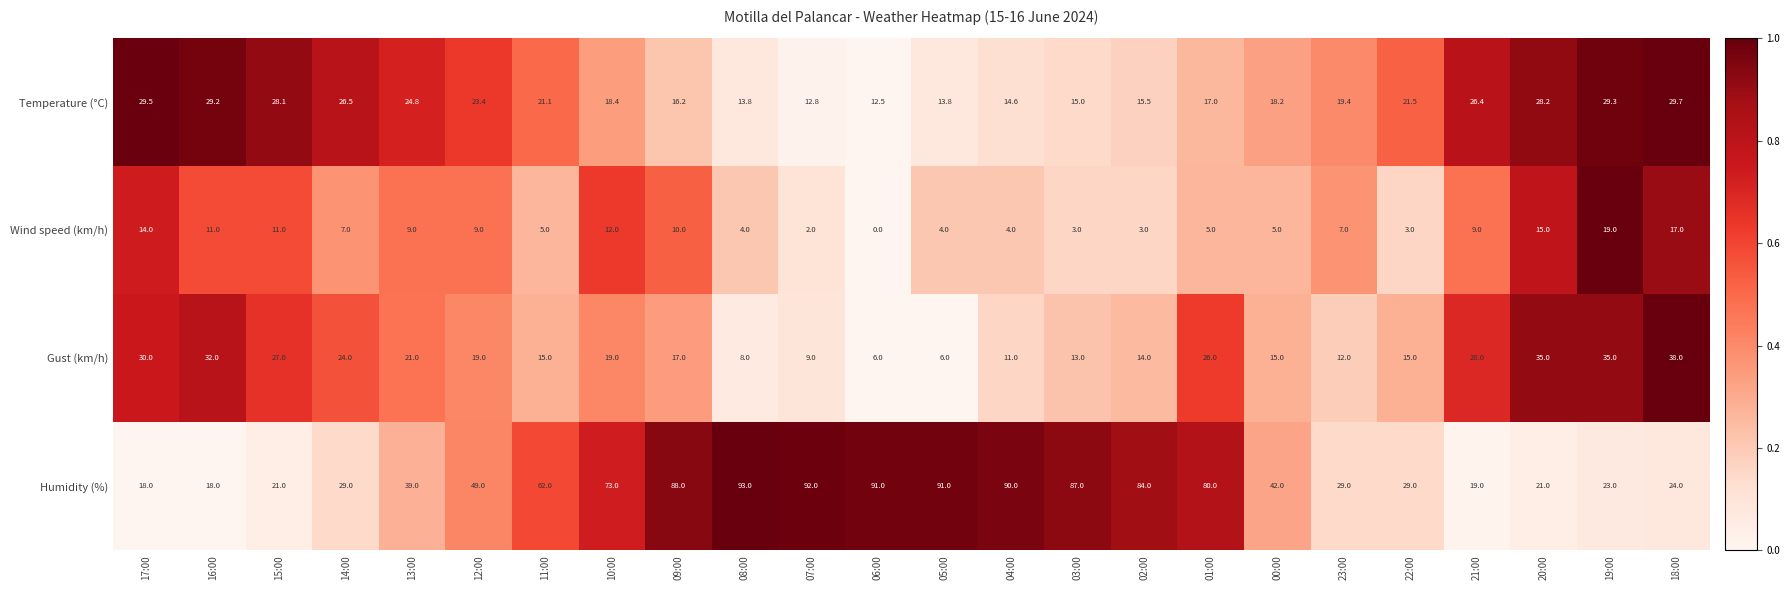

At how many categories does at least one series exceed 0?

24